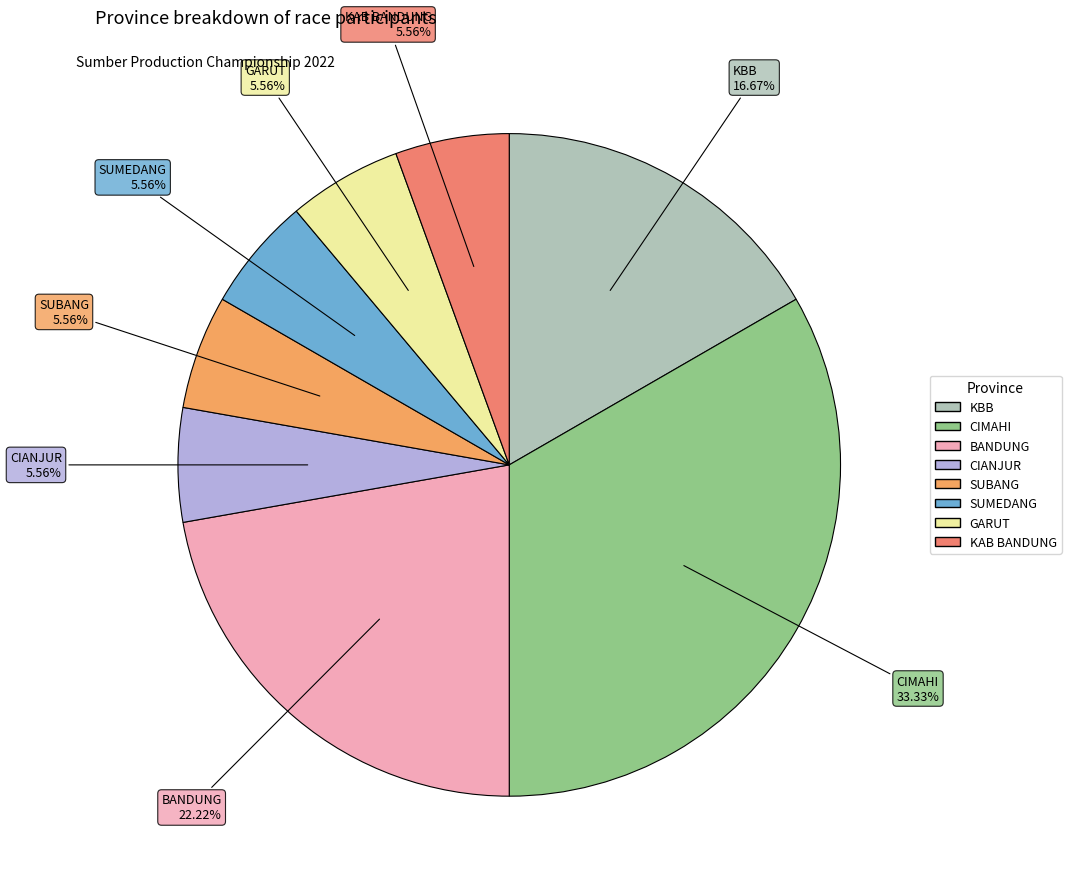

Is there a majority slice in this chart?

No